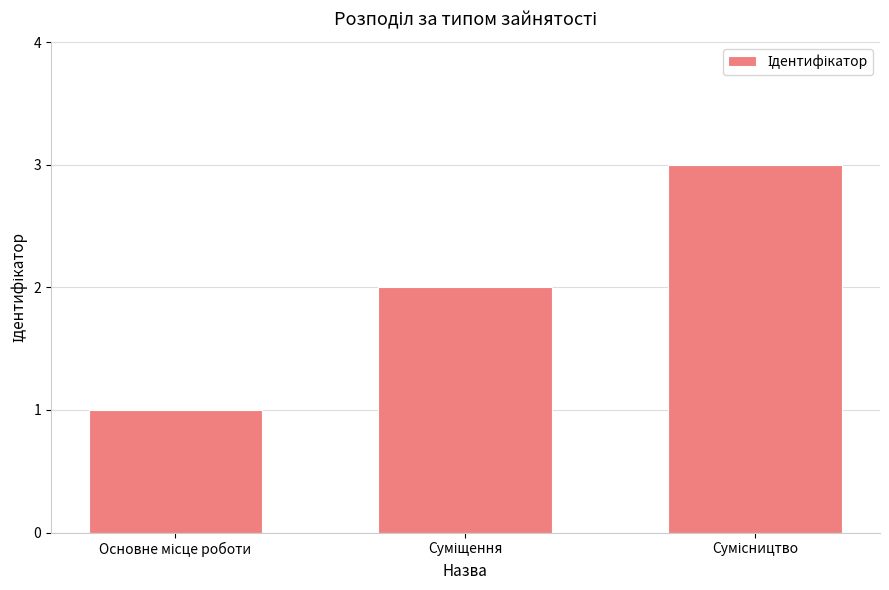

What is the maximum value shown in the chart?

3